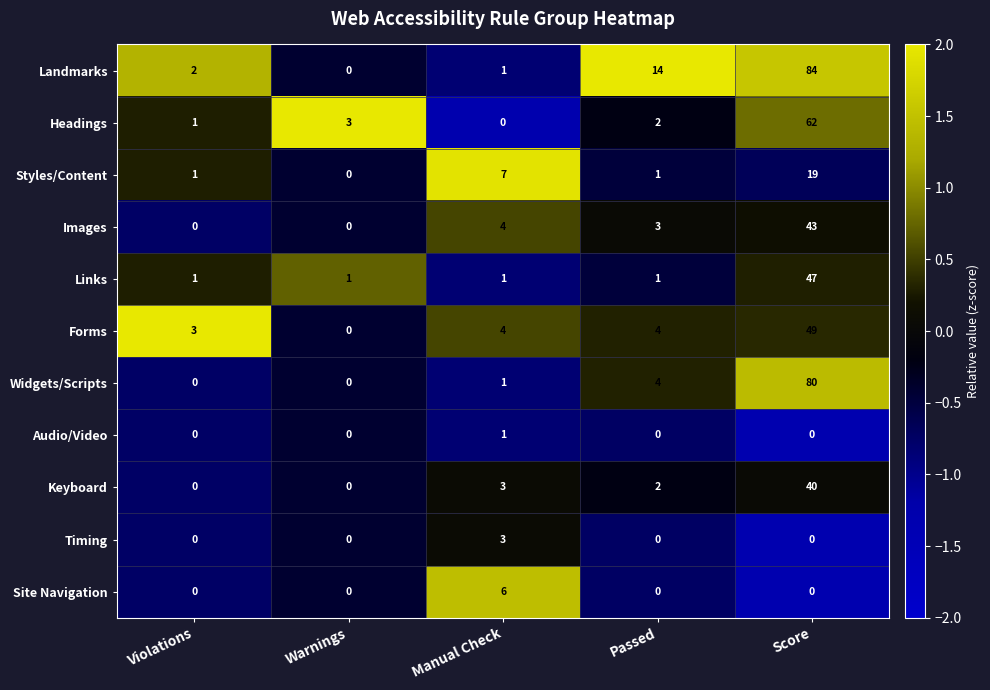

What is the greatest value displayed?

84